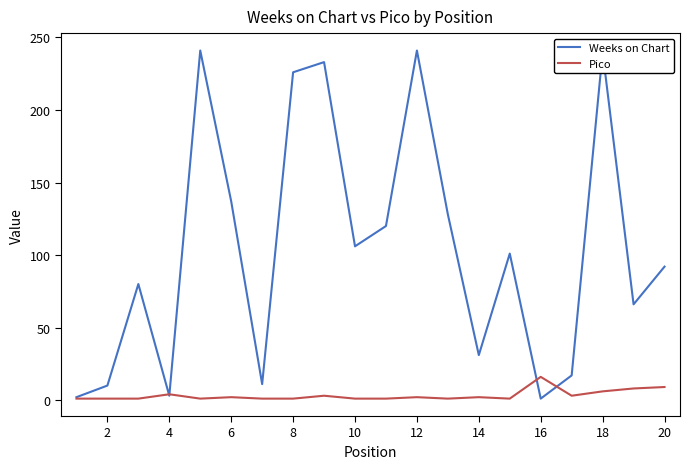

What is the maximum value shown in the chart?

241